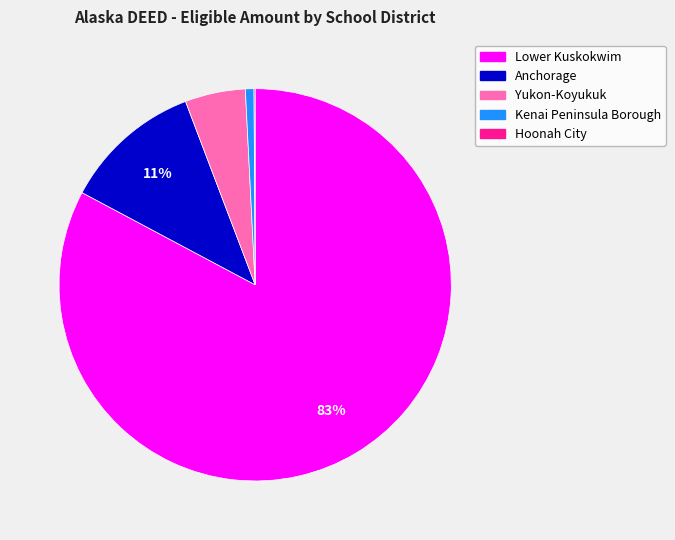

Which slice is the largest?

Lower Kuskokwim